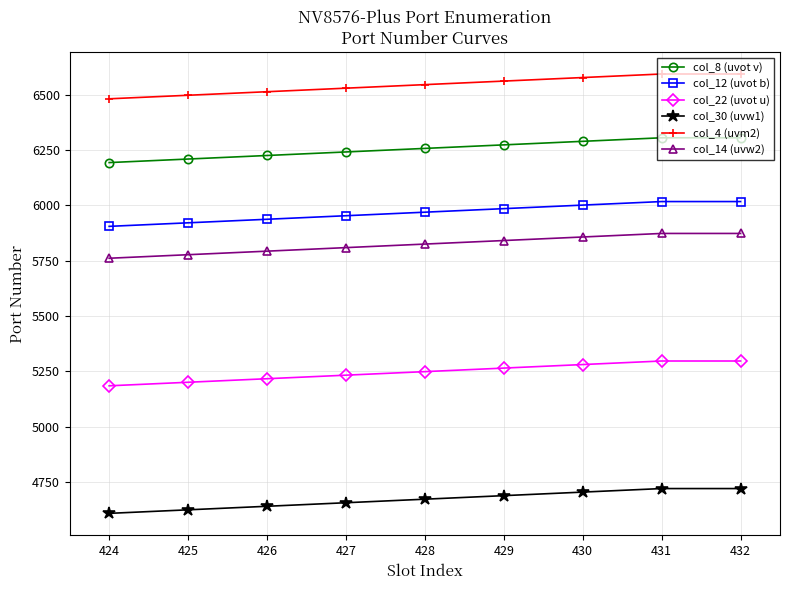

The col_14 (uvw2) series shows 10165 at 430. True or false?

False